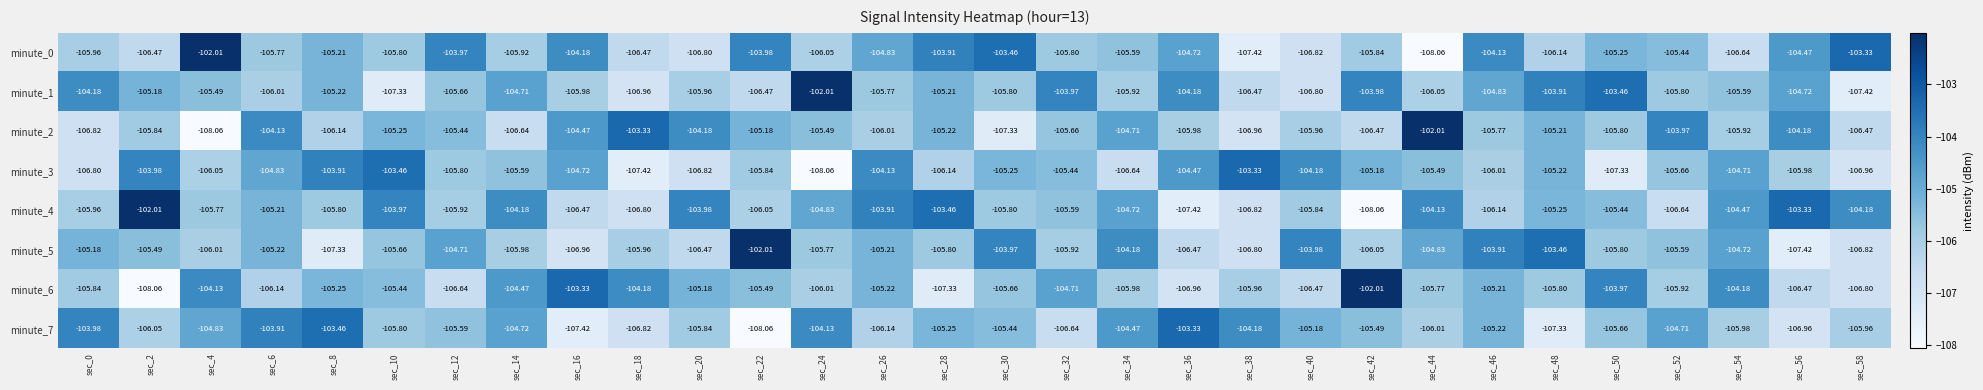

Reading left to right, what are all the values shown in this chart?

minute_0: sec_0=-106.0	sec_2=-106.5	sec_4=-102.0	sec_6=-105.8	sec_8=-105.2	sec_10=-105.8	sec_12=-104.0	sec_14=-105.9	sec_16=-104.2	sec_18=-106.5	sec_20=-106.8	sec_22=-104.0	sec_24=-106.0	sec_26=-104.8	sec_28=-103.9	sec_30=-103.5	sec_32=-105.8	sec_34=-105.6	sec_36=-104.7	sec_38=-107.4	sec_40=-106.8	sec_42=-105.8	sec_44=-108.1	sec_46=-104.1	sec_48=-106.1	sec_50=-105.2	sec_52=-105.4	sec_54=-106.6	sec_56=-104.5	sec_58=-103.3
minute_1: sec_0=-104.2	sec_2=-105.2	sec_4=-105.5	sec_6=-106.0	sec_8=-105.2	sec_10=-107.3	sec_12=-105.7	sec_14=-104.7	sec_16=-106.0	sec_18=-107.0	sec_20=-106.0	sec_22=-106.5	sec_24=-102.0	sec_26=-105.8	sec_28=-105.2	sec_30=-105.8	sec_32=-104.0	sec_34=-105.9	sec_36=-104.2	sec_38=-106.5	sec_40=-106.8	sec_42=-104.0	sec_44=-106.0	sec_46=-104.8	sec_48=-103.9	sec_50=-103.5	sec_52=-105.8	sec_54=-105.6	sec_56=-104.7	sec_58=-107.4
minute_2: sec_0=-106.8	sec_2=-105.8	sec_4=-108.1	sec_6=-104.1	sec_8=-106.1	sec_10=-105.2	sec_12=-105.4	sec_14=-106.6	sec_16=-104.5	sec_18=-103.3	sec_20=-104.2	sec_22=-105.2	sec_24=-105.5	sec_26=-106.0	sec_28=-105.2	sec_30=-107.3	sec_32=-105.7	sec_34=-104.7	sec_36=-106.0	sec_38=-107.0	sec_40=-106.0	sec_42=-106.5	sec_44=-102.0	sec_46=-105.8	sec_48=-105.2	sec_50=-105.8	sec_52=-104.0	sec_54=-105.9	sec_56=-104.2	sec_58=-106.5
minute_3: sec_0=-106.8	sec_2=-104.0	sec_4=-106.0	sec_6=-104.8	sec_8=-103.9	sec_10=-103.5	sec_12=-105.8	sec_14=-105.6	sec_16=-104.7	sec_18=-107.4	sec_20=-106.8	sec_22=-105.8	sec_24=-108.1	sec_26=-104.1	sec_28=-106.1	sec_30=-105.2	sec_32=-105.4	sec_34=-106.6	sec_36=-104.5	sec_38=-103.3	sec_40=-104.2	sec_42=-105.2	sec_44=-105.5	sec_46=-106.0	sec_48=-105.2	sec_50=-107.3	sec_52=-105.7	sec_54=-104.7	sec_56=-106.0	sec_58=-107.0
minute_4: sec_0=-106.0	sec_2=-102.0	sec_4=-105.8	sec_6=-105.2	sec_8=-105.8	sec_10=-104.0	sec_12=-105.9	sec_14=-104.2	sec_16=-106.5	sec_18=-106.8	sec_20=-104.0	sec_22=-106.0	sec_24=-104.8	sec_26=-103.9	sec_28=-103.5	sec_30=-105.8	sec_32=-105.6	sec_34=-104.7	sec_36=-107.4	sec_38=-106.8	sec_40=-105.8	sec_42=-108.1	sec_44=-104.1	sec_46=-106.1	sec_48=-105.2	sec_50=-105.4	sec_52=-106.6	sec_54=-104.5	sec_56=-103.3	sec_58=-104.2
minute_5: sec_0=-105.2	sec_2=-105.5	sec_4=-106.0	sec_6=-105.2	sec_8=-107.3	sec_10=-105.7	sec_12=-104.7	sec_14=-106.0	sec_16=-107.0	sec_18=-106.0	sec_20=-106.5	sec_22=-102.0	sec_24=-105.8	sec_26=-105.2	sec_28=-105.8	sec_30=-104.0	sec_32=-105.9	sec_34=-104.2	sec_36=-106.5	sec_38=-106.8	sec_40=-104.0	sec_42=-106.0	sec_44=-104.8	sec_46=-103.9	sec_48=-103.5	sec_50=-105.8	sec_52=-105.6	sec_54=-104.7	sec_56=-107.4	sec_58=-106.8
minute_6: sec_0=-105.8	sec_2=-108.1	sec_4=-104.1	sec_6=-106.1	sec_8=-105.2	sec_10=-105.4	sec_12=-106.6	sec_14=-104.5	sec_16=-103.3	sec_18=-104.2	sec_20=-105.2	sec_22=-105.5	sec_24=-106.0	sec_26=-105.2	sec_28=-107.3	sec_30=-105.7	sec_32=-104.7	sec_34=-106.0	sec_36=-107.0	sec_38=-106.0	sec_40=-106.5	sec_42=-102.0	sec_44=-105.8	sec_46=-105.2	sec_48=-105.8	sec_50=-104.0	sec_52=-105.9	sec_54=-104.2	sec_56=-106.5	sec_58=-106.8
minute_7: sec_0=-104.0	sec_2=-106.0	sec_4=-104.8	sec_6=-103.9	sec_8=-103.5	sec_10=-105.8	sec_12=-105.6	sec_14=-104.7	sec_16=-107.4	sec_18=-106.8	sec_20=-105.8	sec_22=-108.1	sec_24=-104.1	sec_26=-106.1	sec_28=-105.2	sec_30=-105.4	sec_32=-106.6	sec_34=-104.5	sec_36=-103.3	sec_38=-104.2	sec_40=-105.2	sec_42=-105.5	sec_44=-106.0	sec_46=-105.2	sec_48=-107.3	sec_50=-105.7	sec_52=-104.7	sec_54=-106.0	sec_56=-107.0	sec_58=-106.0